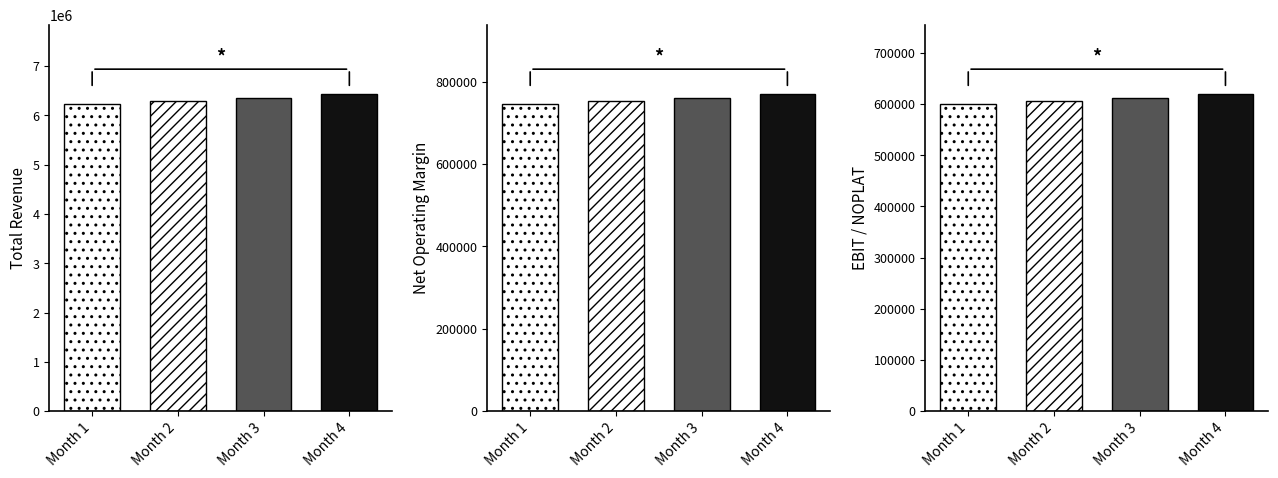

True or false: Total Revenue has a value of 9589240.2 at Month 2.

False